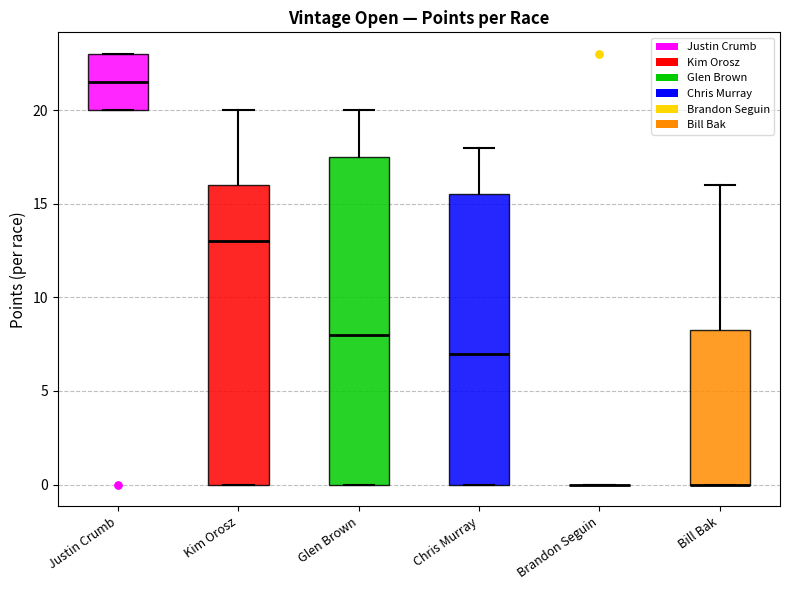

Reading left to right, read every box against the y-axis: the position of its median line, the range the box covers, and the ends of its whiskers. The values are not printed on the chart, so give them approximately, as read against the axis.

Justin Crumb: median 21.5, box 20.0 to 23.0, whiskers 20.0 to 23.0
Kim Orosz: median 13.0, box 0.0 to 16.0, whiskers 0.0 to 20.0
Glen Brown: median 8.0, box 0.0 to 17.5, whiskers 0.0 to 20.0
Chris Murray: median 7.0, box 0.0 to 15.5, whiskers 0.0 to 18.0
Brandon Seguin: box collapsed to a line at 0.0, whiskers 0.0 to 0.0
Bill Bak: median 0.0 (drawn on the box's lower edge), box 0.0 to 8.5, whiskers 0.0 to 16.0